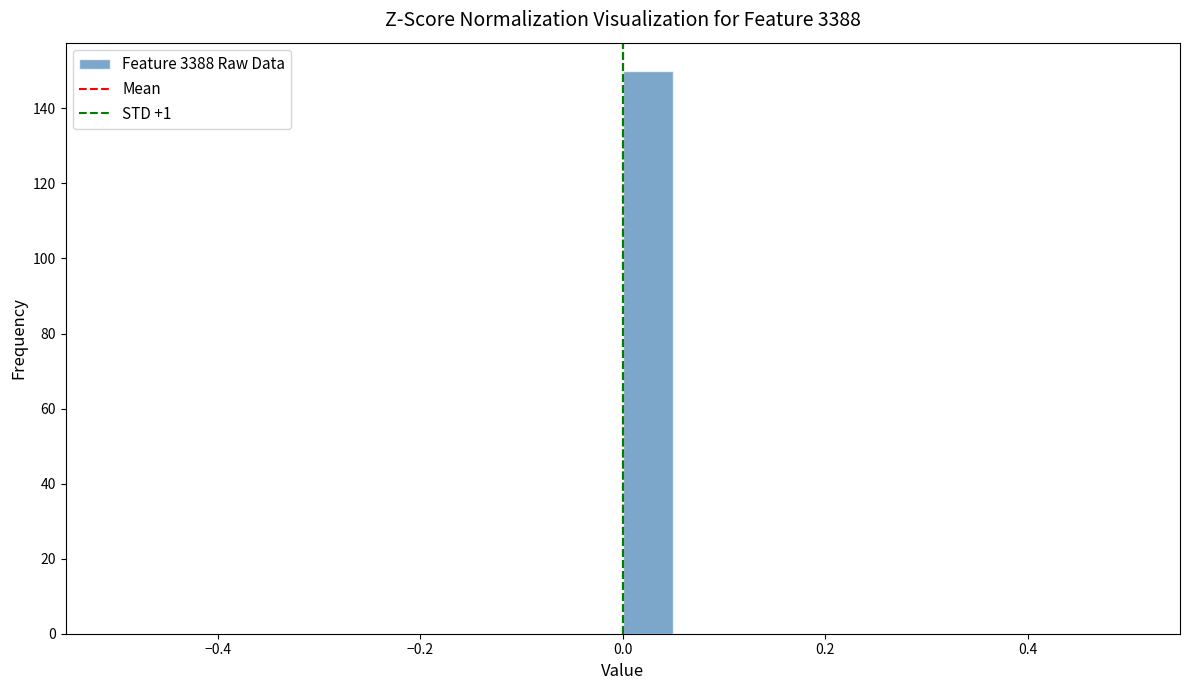

Read against the x-axis, roughly where is the centre of the tallest bar?

0.02